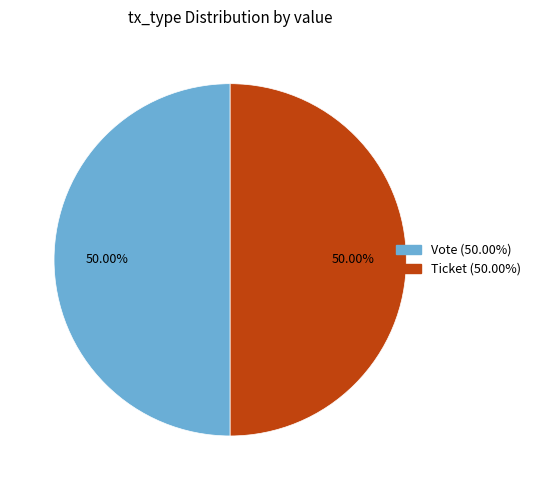

Approximately how many times larger is the value at Vote compared to Ticket?

1.0